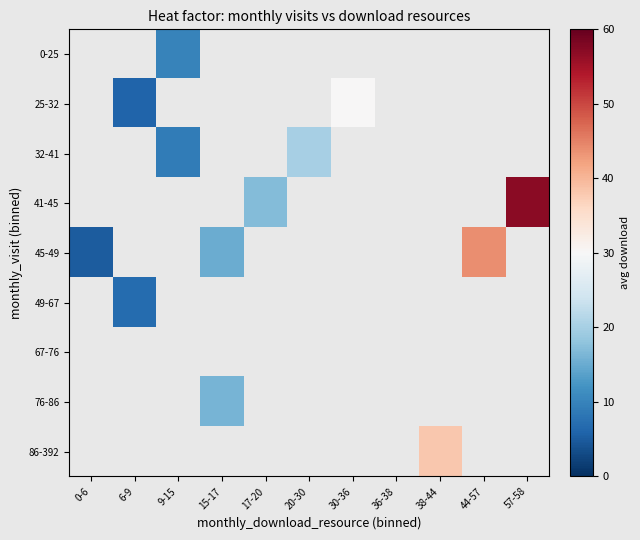

Which has a higher value, 30-36 or 38-44?

38-44